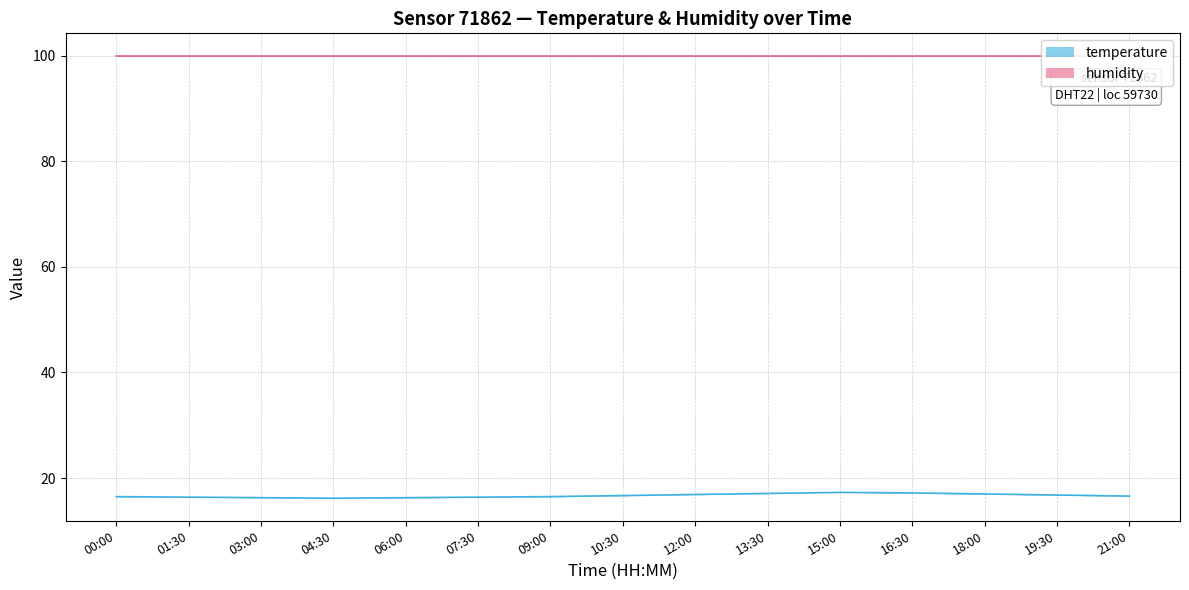

True or false: the data shows 17.3 at 15:00.

True